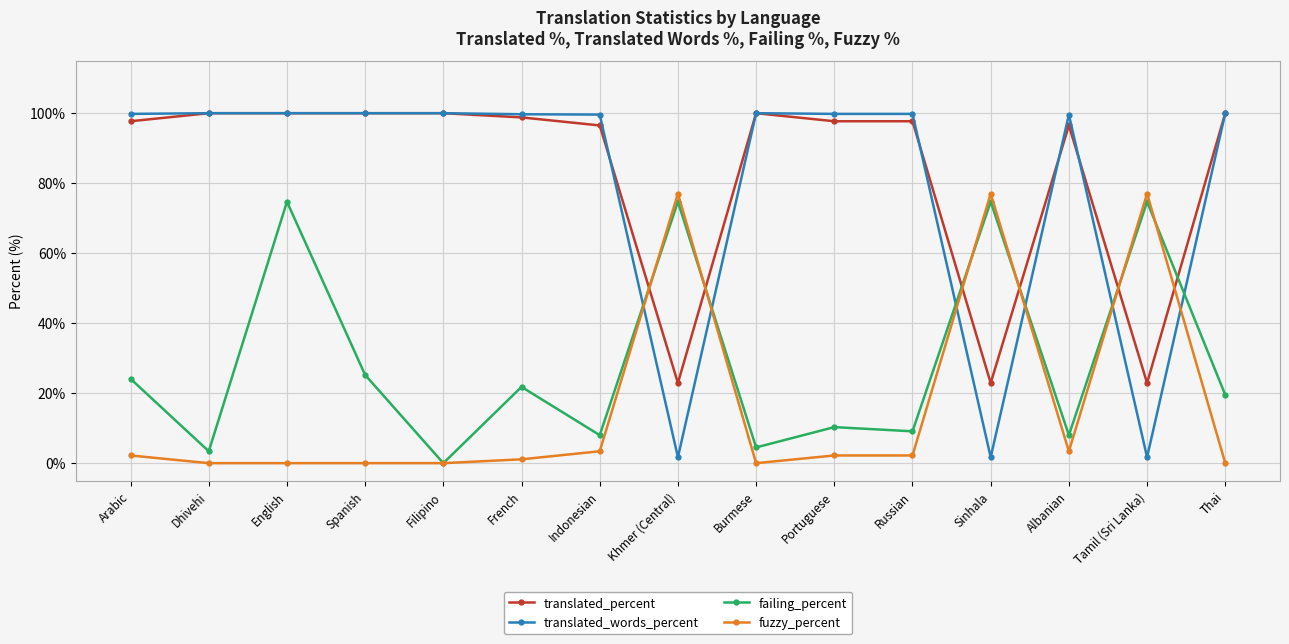

What is the greatest value displayed?

100.0